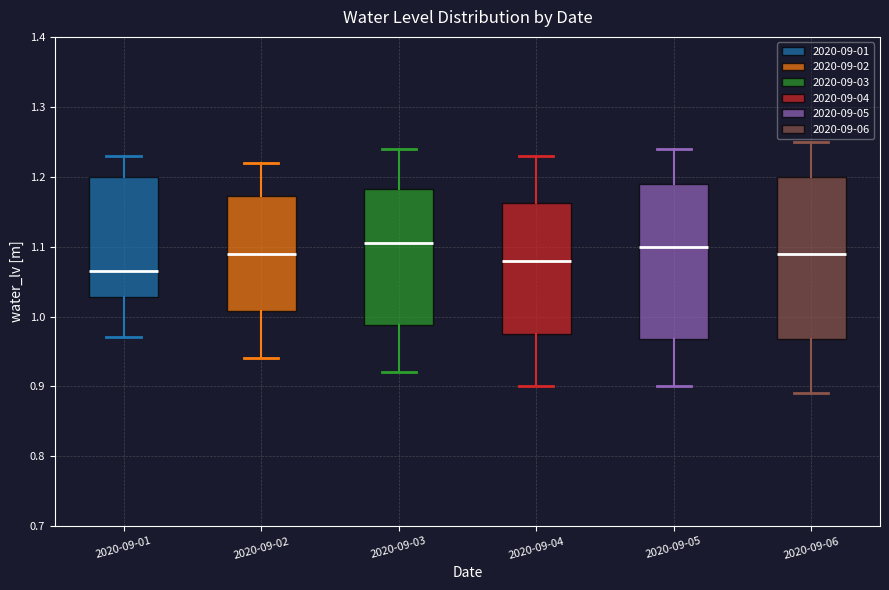

Reading left to right, transcribe this box plot: for each box, give where its median line is, the range the box spans, and where its two whiskers end, as read against the y-axis. The values are not printed on the chart, so give them approximately, as read against the axis.

2020-09-01: median 1.07, box 1.03 to 1.20, whiskers 0.97 to 1.23
2020-09-02: median 1.09, box 1.01 to 1.17, whiskers 0.94 to 1.22
2020-09-03: median 1.11, box 0.99 to 1.18, whiskers 0.92 to 1.24
2020-09-04: median 1.08, box 0.98 to 1.16, whiskers 0.90 to 1.23
2020-09-05: median 1.10, box 0.97 to 1.19, whiskers 0.90 to 1.24
2020-09-06: median 1.09, box 0.97 to 1.20, whiskers 0.89 to 1.25